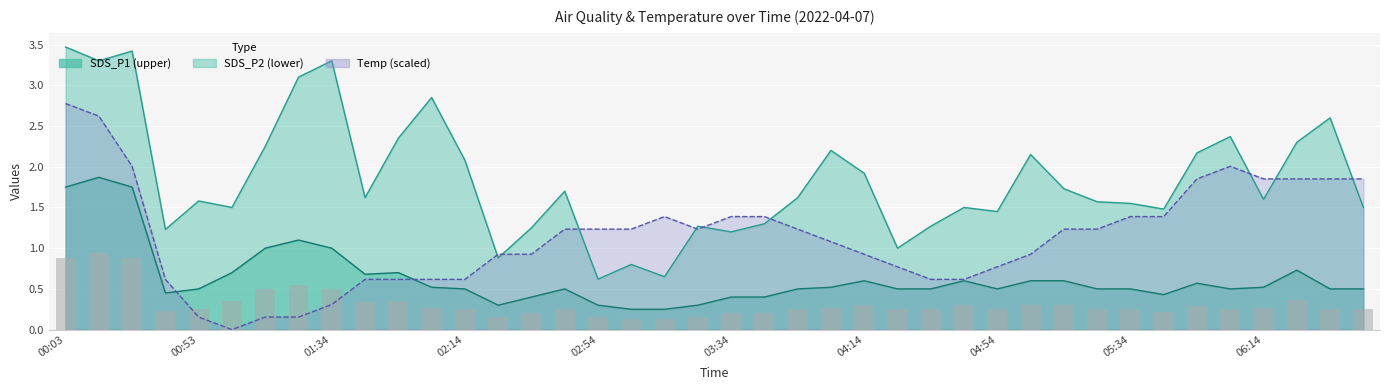

Reading right to left, transcribe all the data shown in this chart.

SDS_P1: 1.5	2.6	2.3	1.6	2.4	2.2	1.5	1.6	1.6	1.7	2.1	1.4	1.5	1.3	1.0	1.9	2.2	1.6	1.3	1.2	1.3	0.7	0.8	0.6	1.7	1.2	0.9	2.1	2.9	2.4	1.6	3.3	3.1	2.2	1.5	1.6	1.2	3.4	3.3	3.5
SDS_P2: 0.5	0.5	0.7	0.5	0.5	0.6	0.4	0.5	0.5	0.6	0.6	0.5	0.6	0.5	0.5	0.6	0.5	0.5	0.4	0.4	0.3	0.2	0.2	0.3	0.5	0.4	0.3	0.5	0.5	0.7	0.7	1.0	1.1	1.0	0.7	0.5	0.5	1.8	1.9	1.8
Temp: 1.9	1.9	1.9	1.9	2.0	1.9	1.4	1.4	1.2	1.2	0.9	0.8	0.6	0.6	0.8	0.9	1.1	1.2	1.4	1.4	1.2	1.4	1.2	1.2	1.2	0.9	0.9	0.6	0.6	0.6	0.6	0.3	0.2	0.2	0.0	0.2	0.6	2.0	2.6	2.8